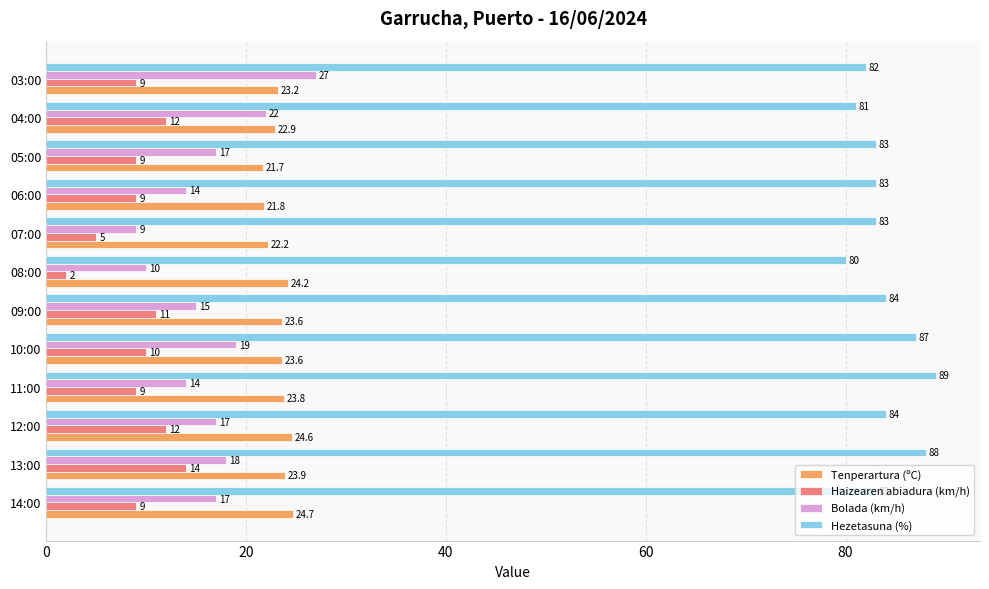

What is the difference between the second highest and minimum values in the Tenperartura (ºC) series?

2.9